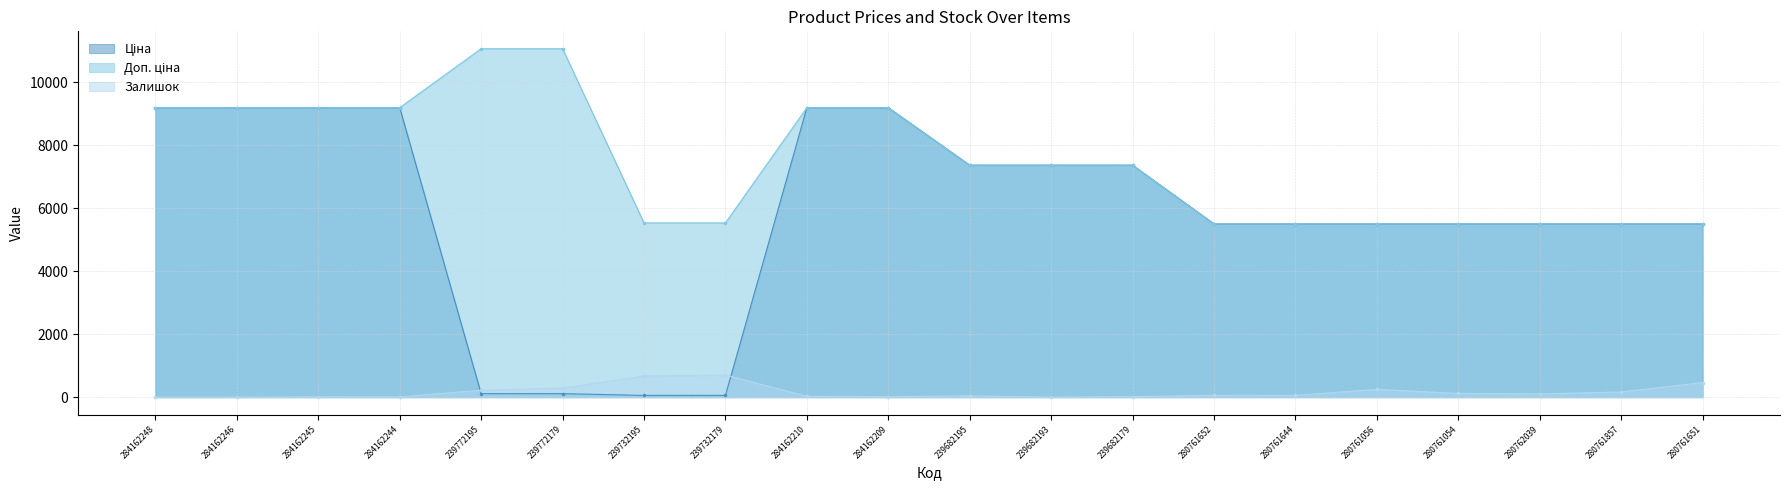

How many categories are shown in the chart?

20